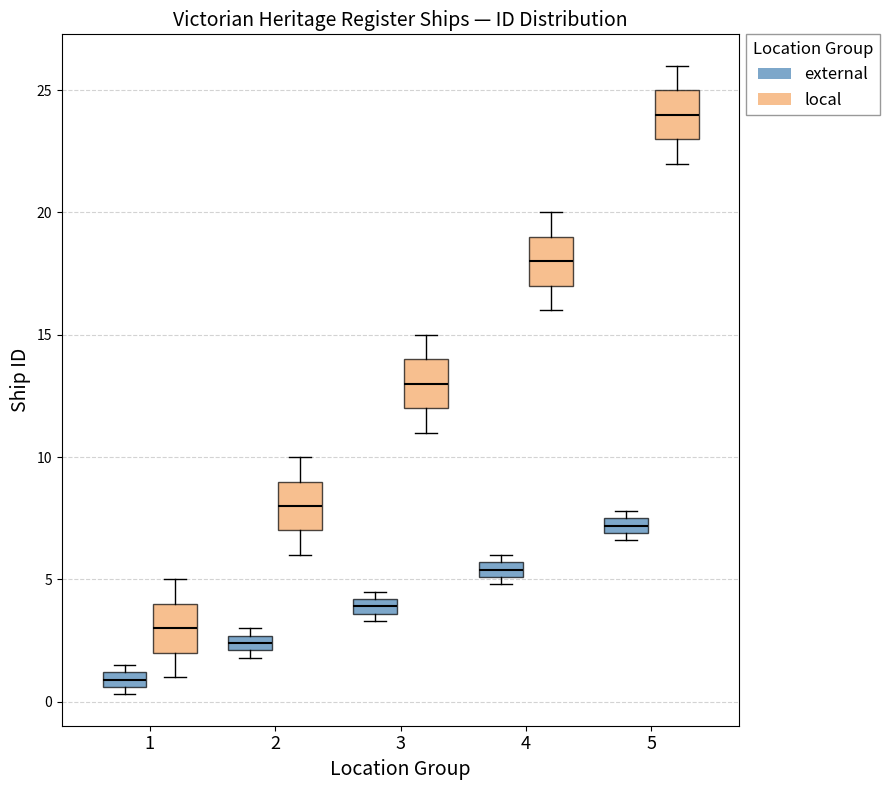

Which box's median line is the highest?

5 (local)